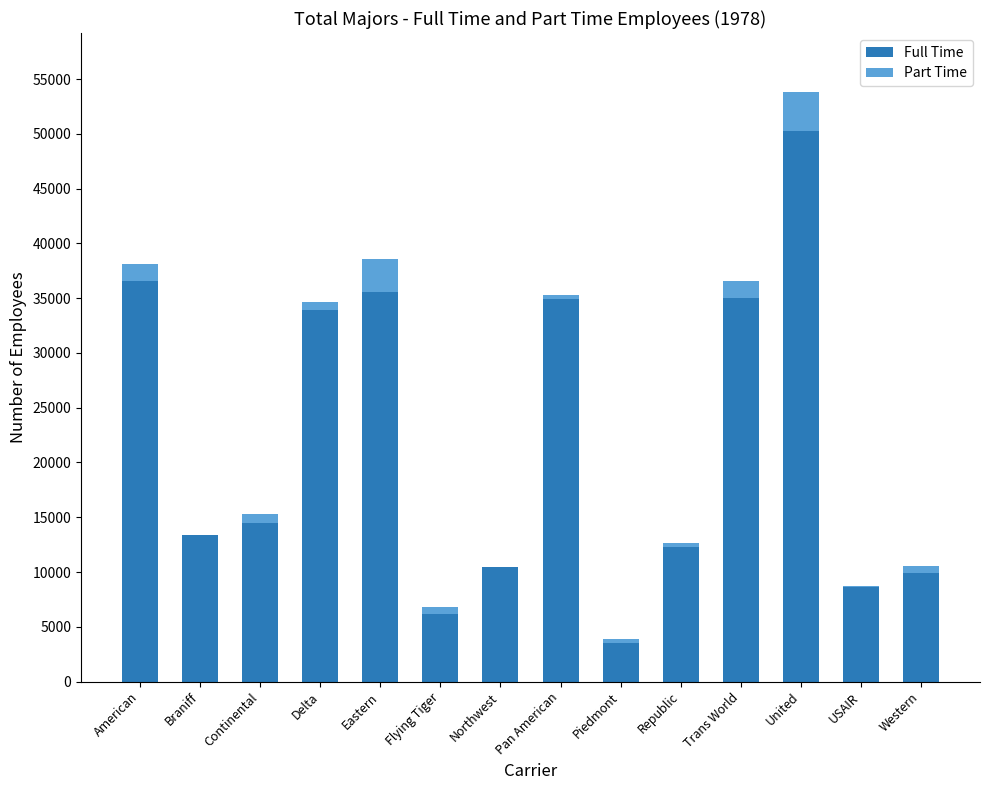

True or false: Full Time has a value of 3231 at USAIR.

False